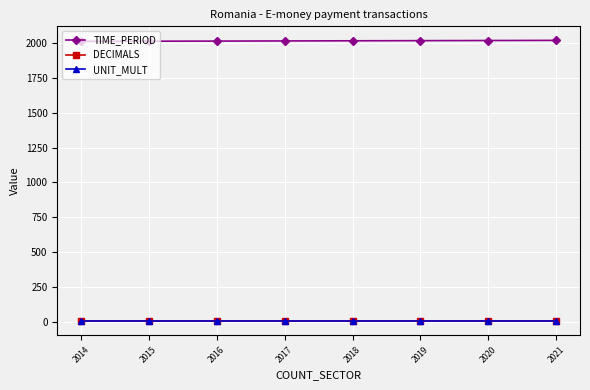

True or false: TIME_PERIOD and UNIT_MULT intersect in this chart.

False